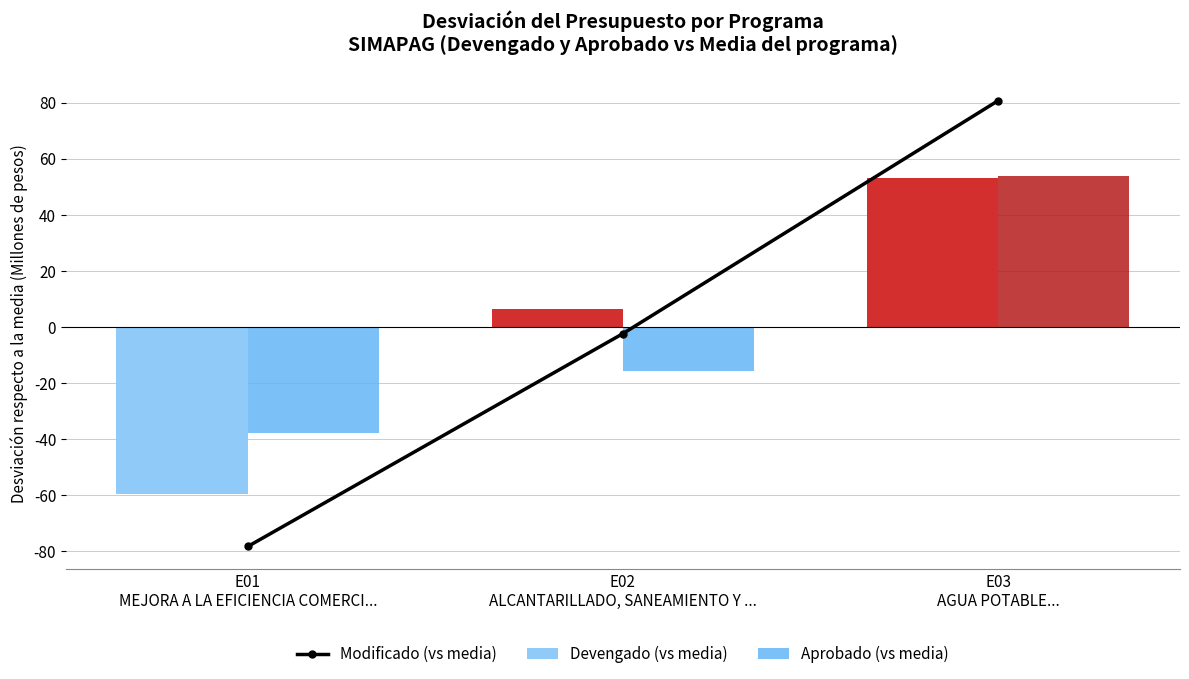

Which label corresponds to the largest value in the chart?

E03
AGUA POTABLE...